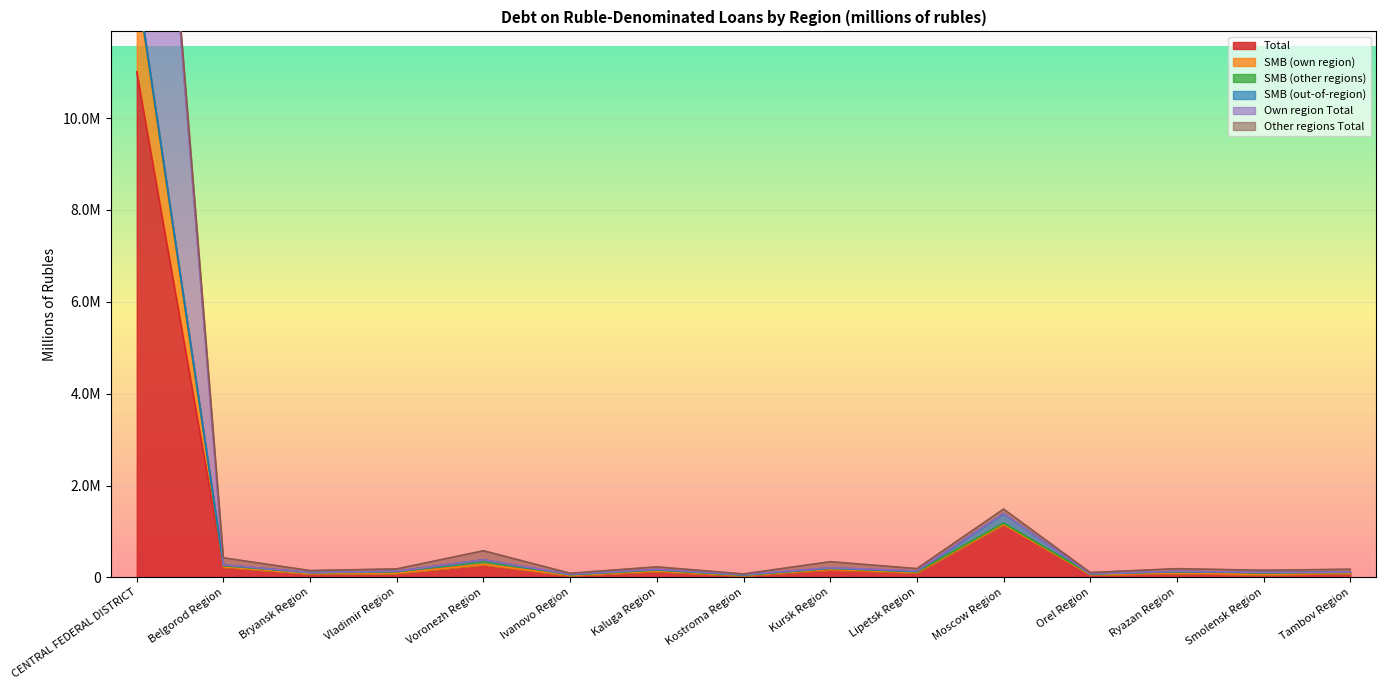

At which label is Total closest to 5520741?

Moscow Region